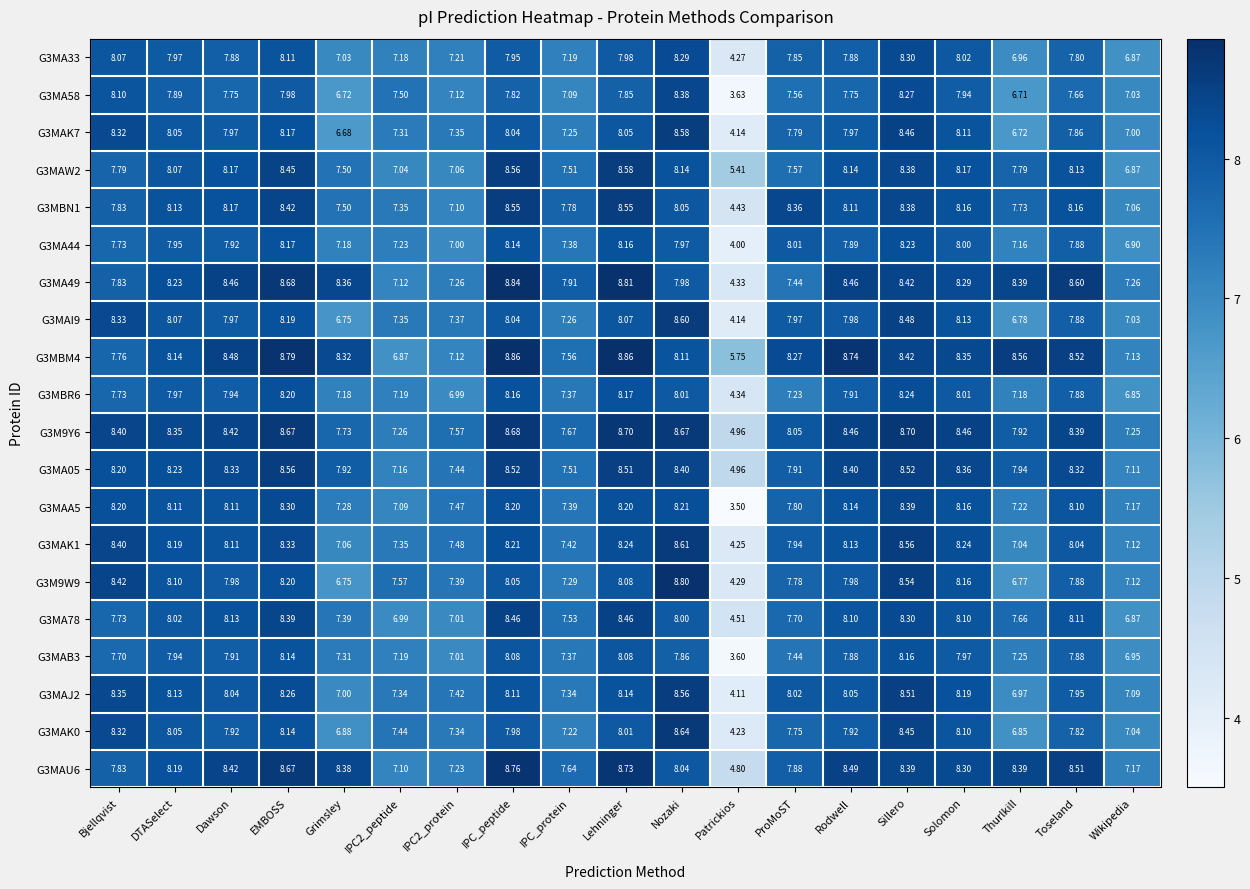

At which label is G3MA33 closest to 6?

Wikipedia